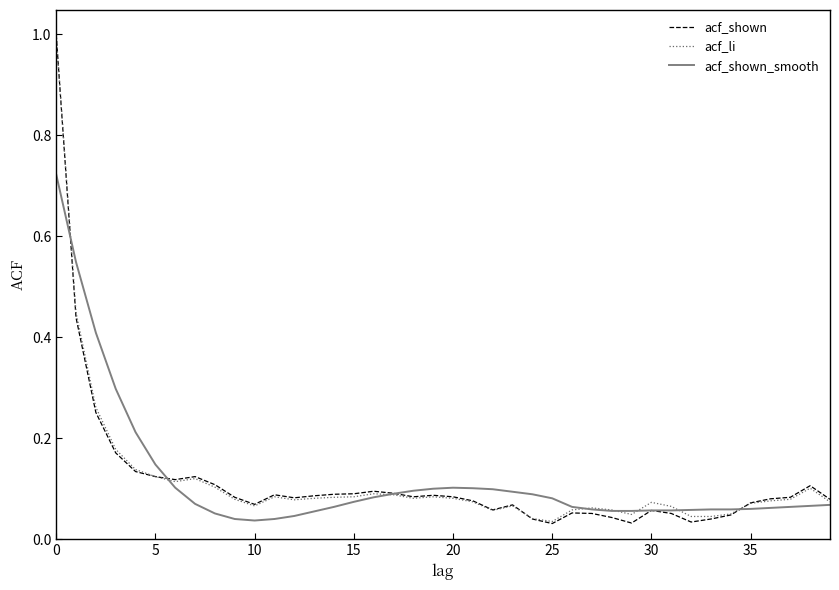

Which series has the largest range (max minus min)?

acf_shown